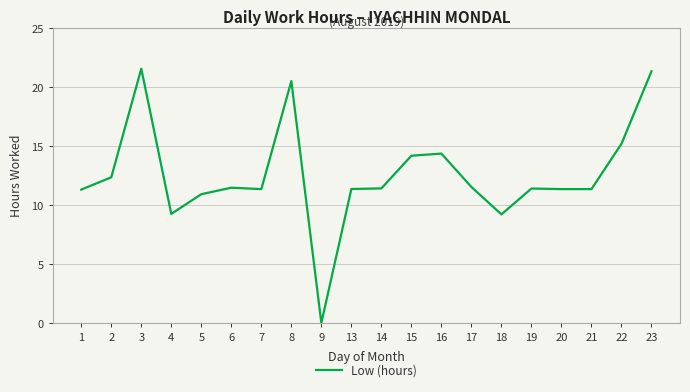

What is the average value?

12.6